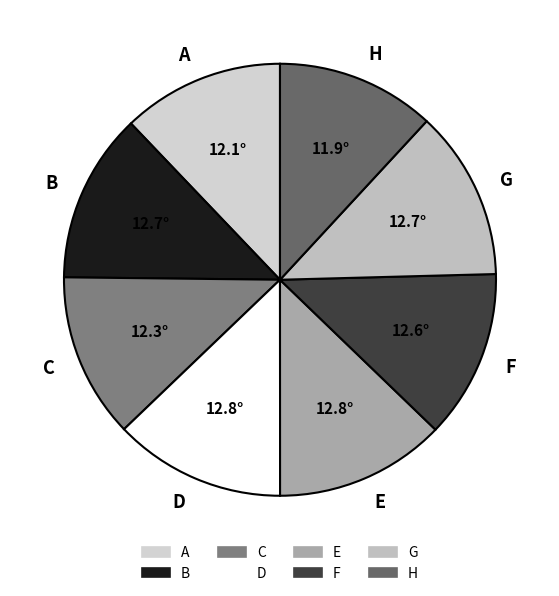

Does any single category account for the majority?

No